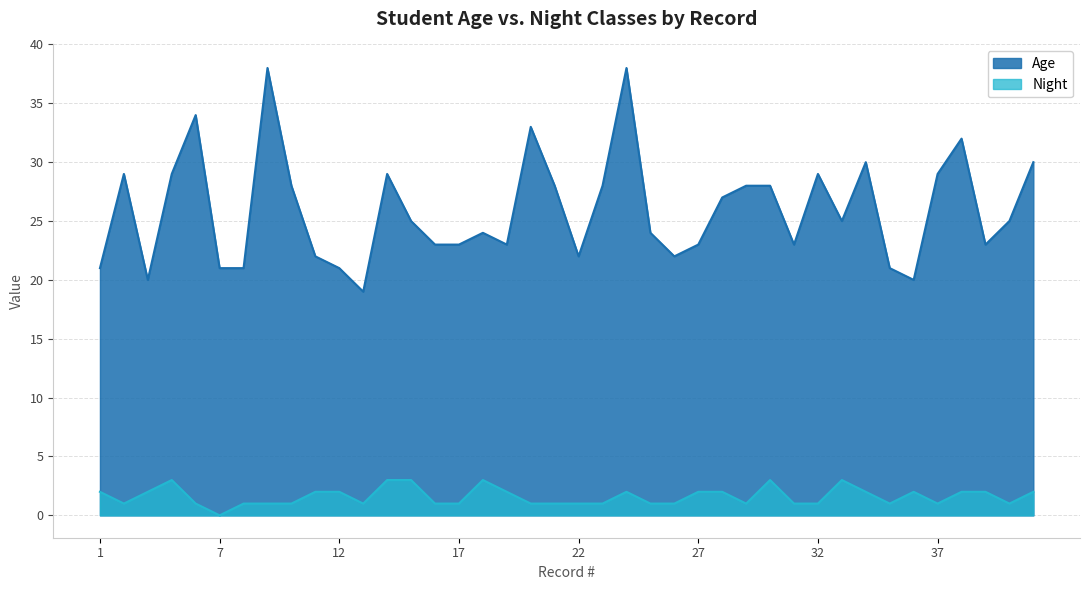

True or false: Age has a value of 17 at 37.

False